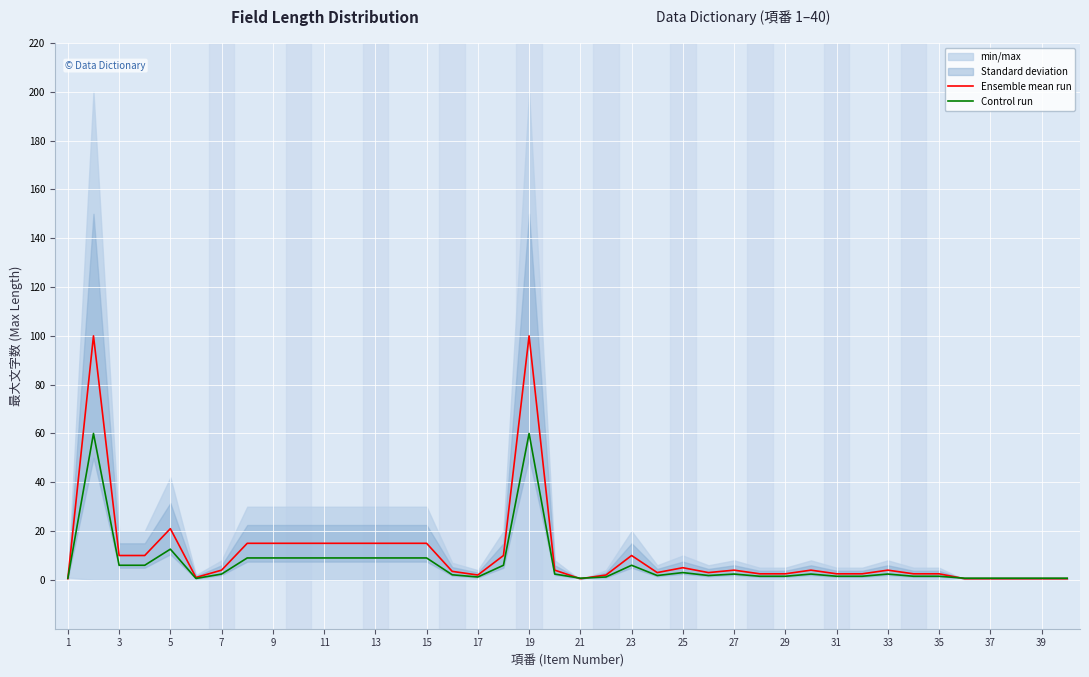

What is the maximum value for Ensemble mean run?

100.0